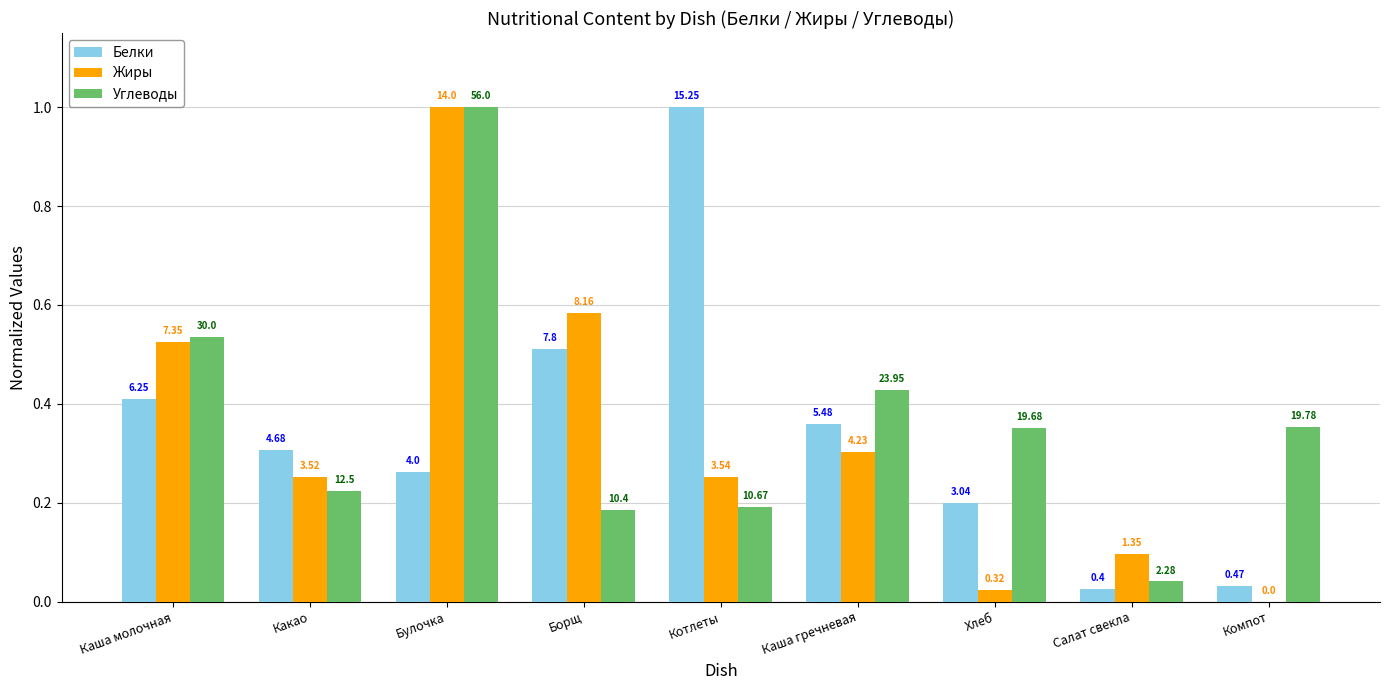

Which series has the largest total across all categories?

Углеводы